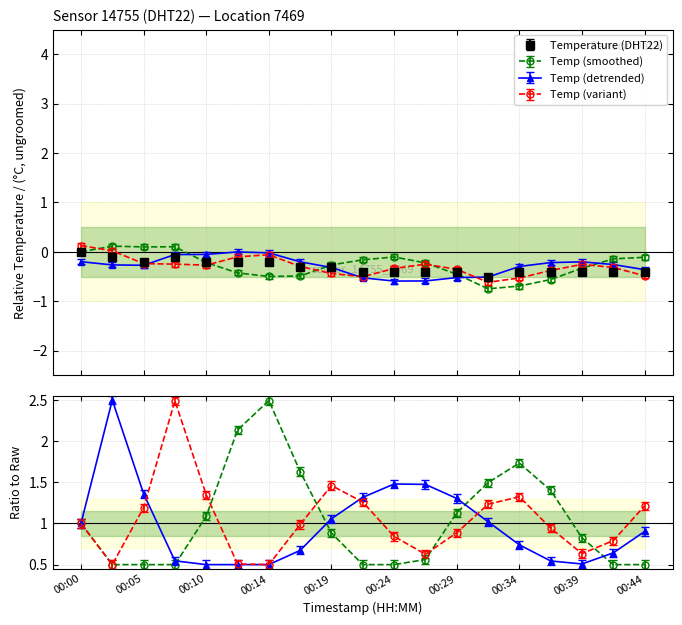

Reading left to right, what are all the values shown in this chart?

0.0	-0.1	-0.2	-0.1	-0.2	-0.2	-0.2	-0.3	-0.3	-0.4	-0.4	-0.4	-0.4	-0.5	-0.4	-0.4	-0.4	-0.4	-0.4